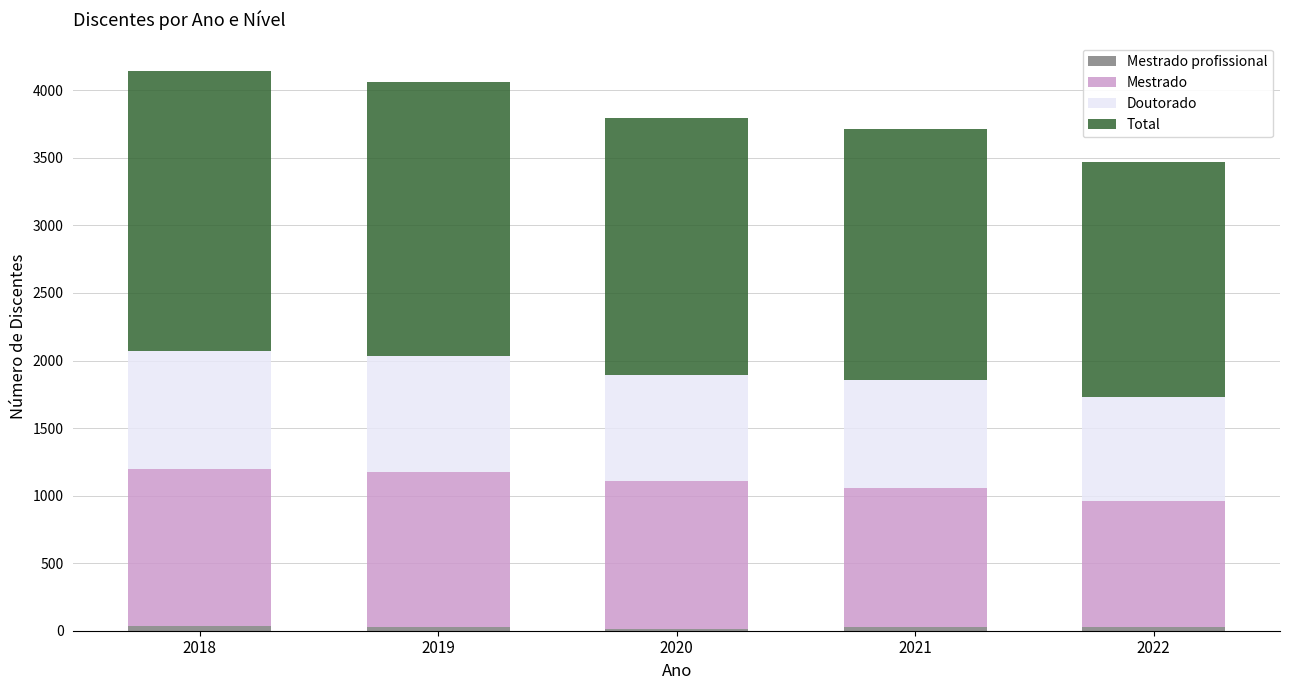

Which series has the largest range (max minus min)?

Total